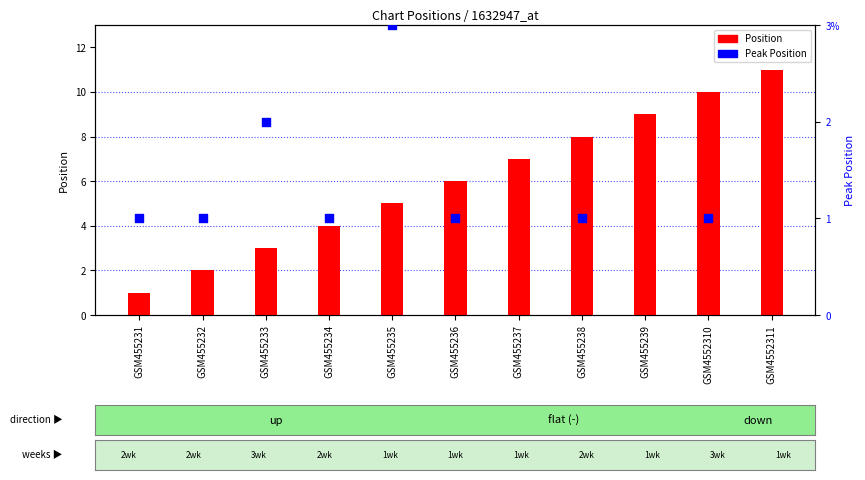

At how many categories does at least one series exceed 5?

6